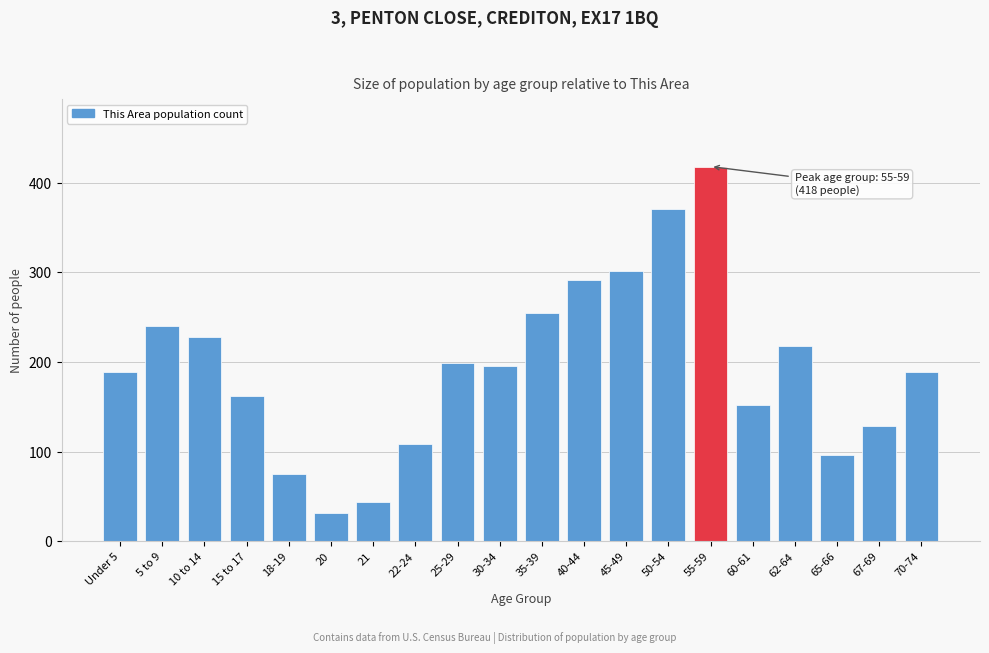

Reading left to right, list all the values displayed in this chart.

189	240	228	162	75	31	44	109	199	196	255	291	302	371	418	152	218	96	129	189